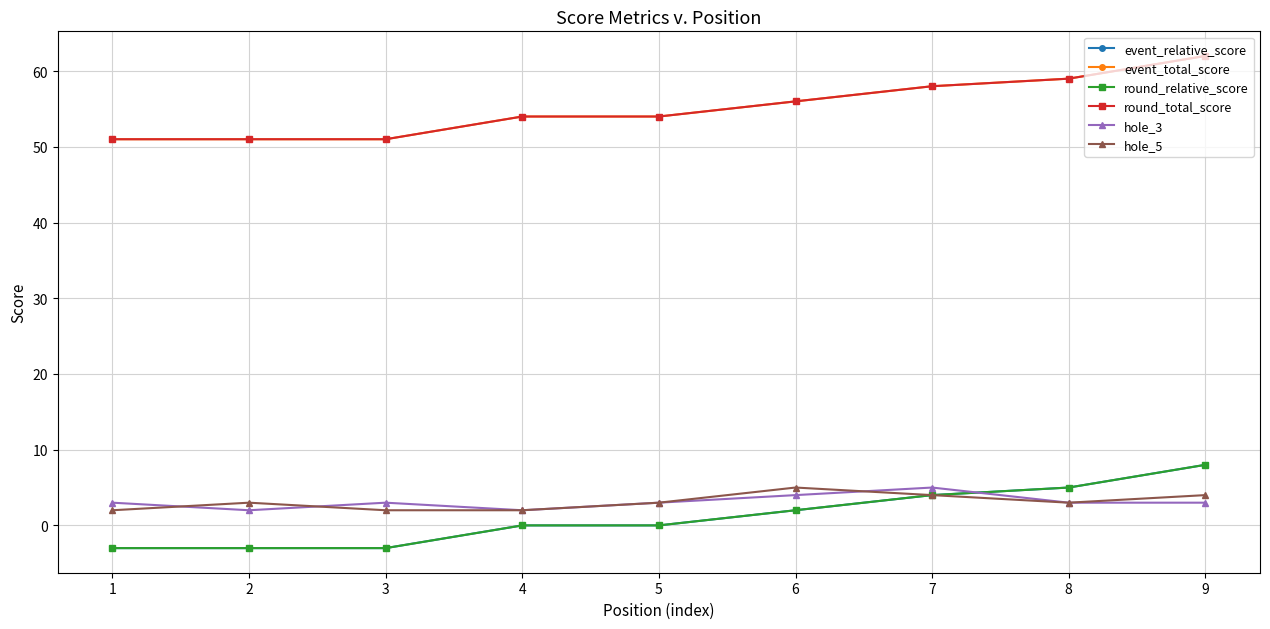

Between 8 and 9, which series saw the biggest shift?

event_relative_score